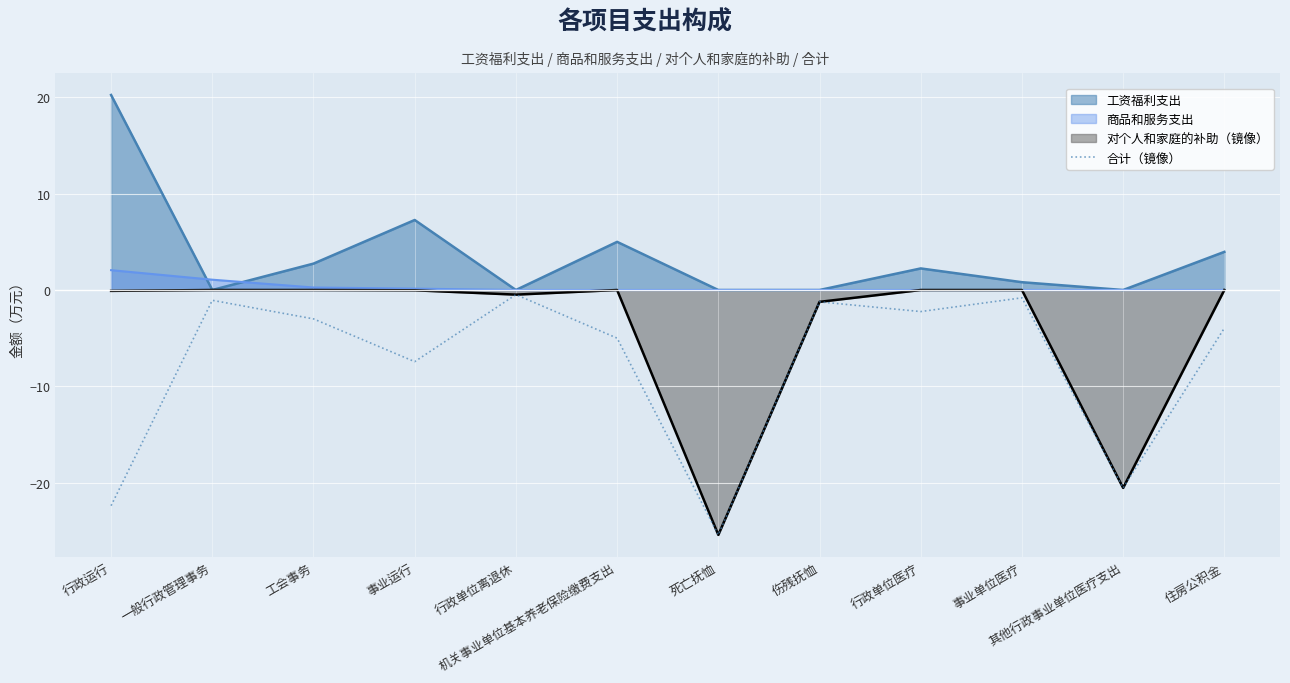

How many distinct data groups are displayed?

4